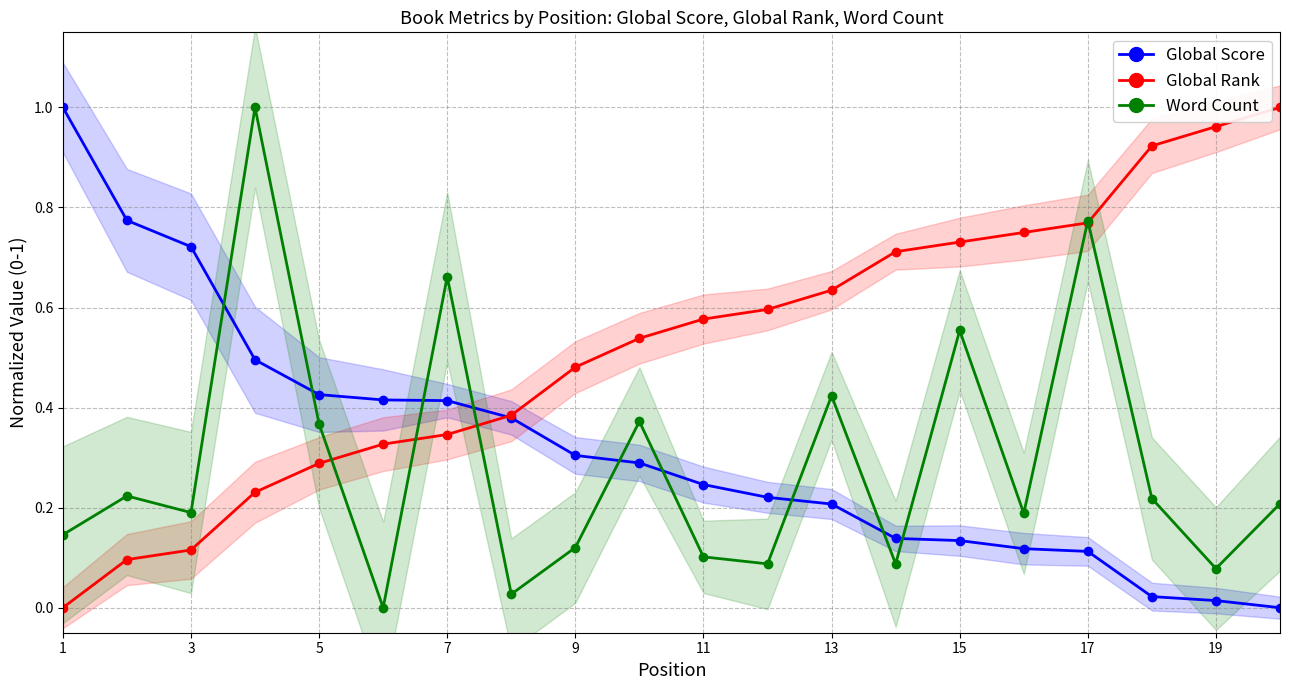

In Word Count, how many points are higher than both neighbors (excluding endpoints)?

7